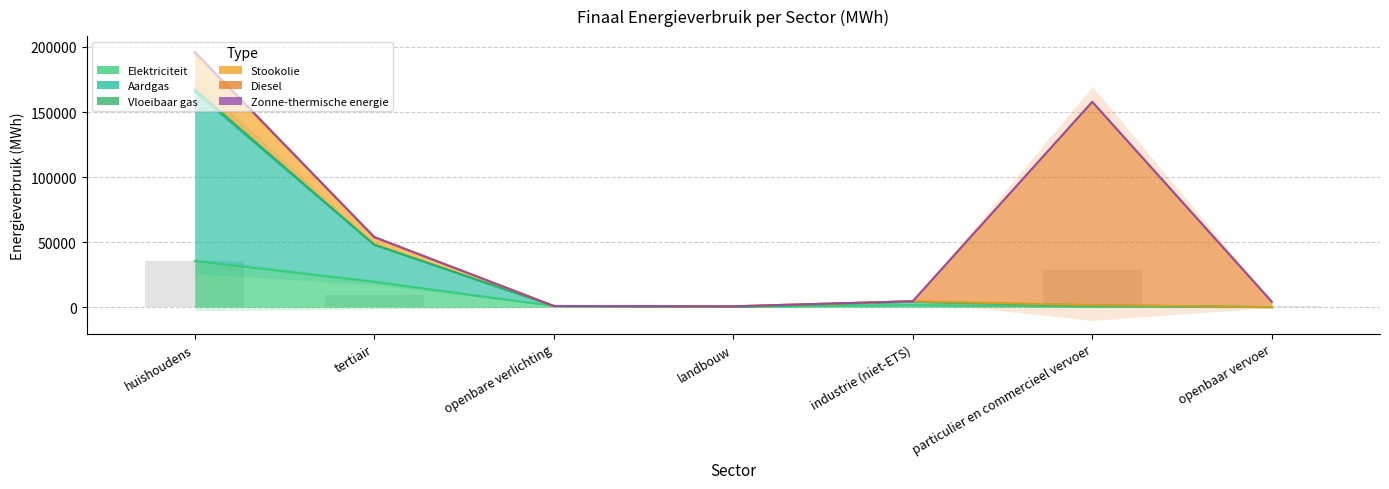

True or false: Elektriciteit has a value of 427.2 at particulier en commercieel vervoer.

True